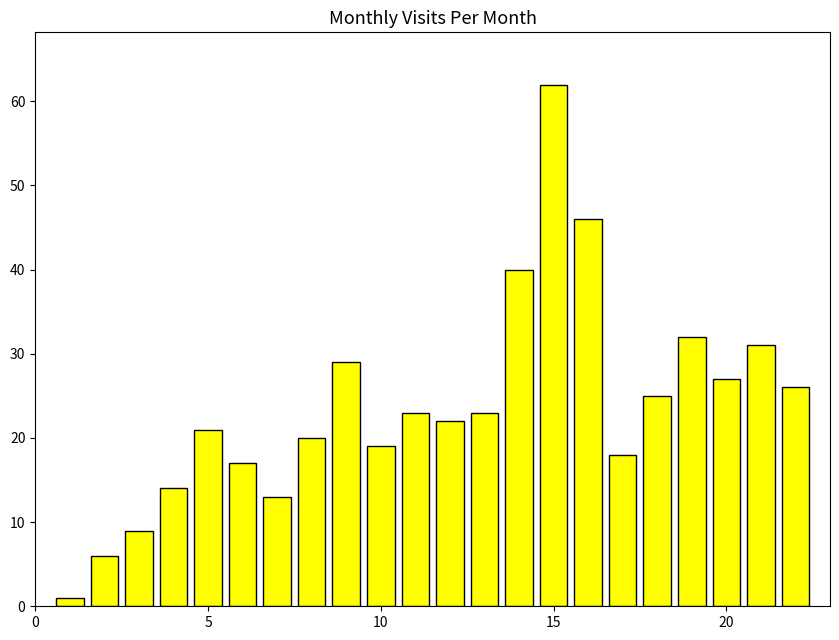

Reading left to right, list all the values displayed in this chart.

1	6	9	14	21	17	13	20	29	19	23	22	23	40	62	46	18	25	32	27	31	26